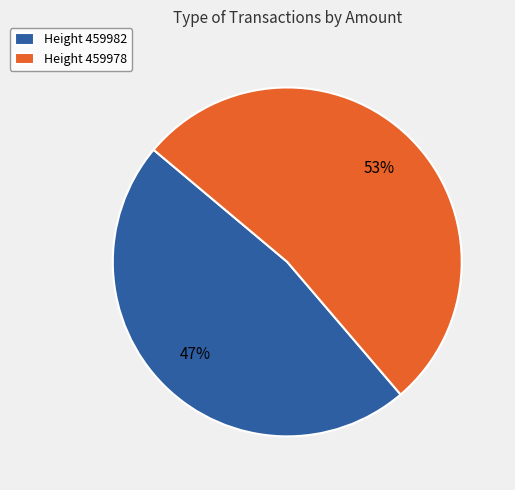

Which category has the smallest portion of the pie?

Height 459982